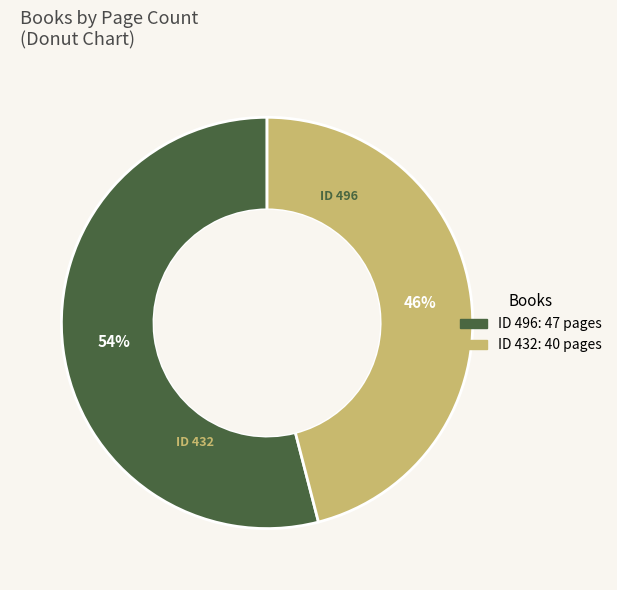

Is there a majority slice in this chart?

Yes